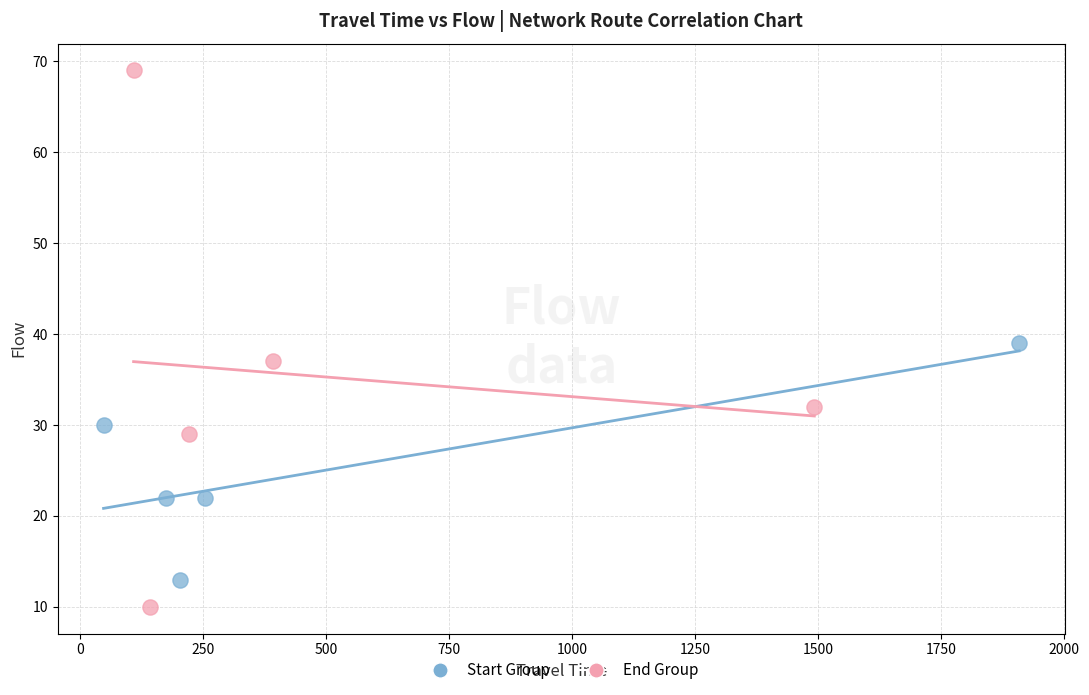

What are all the series names shown in the legend?

Start Group, End Group